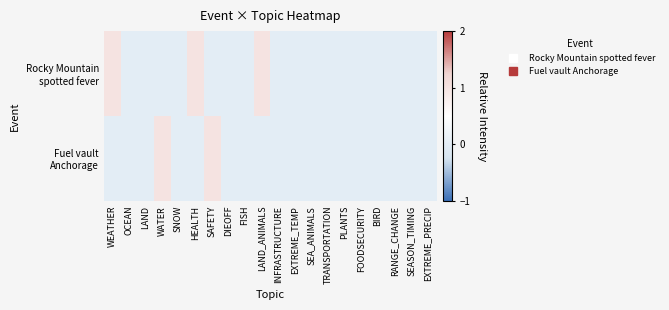

Between SEA_ANIMALS and LAND_ANIMALS, which is larger?

LAND_ANIMALS